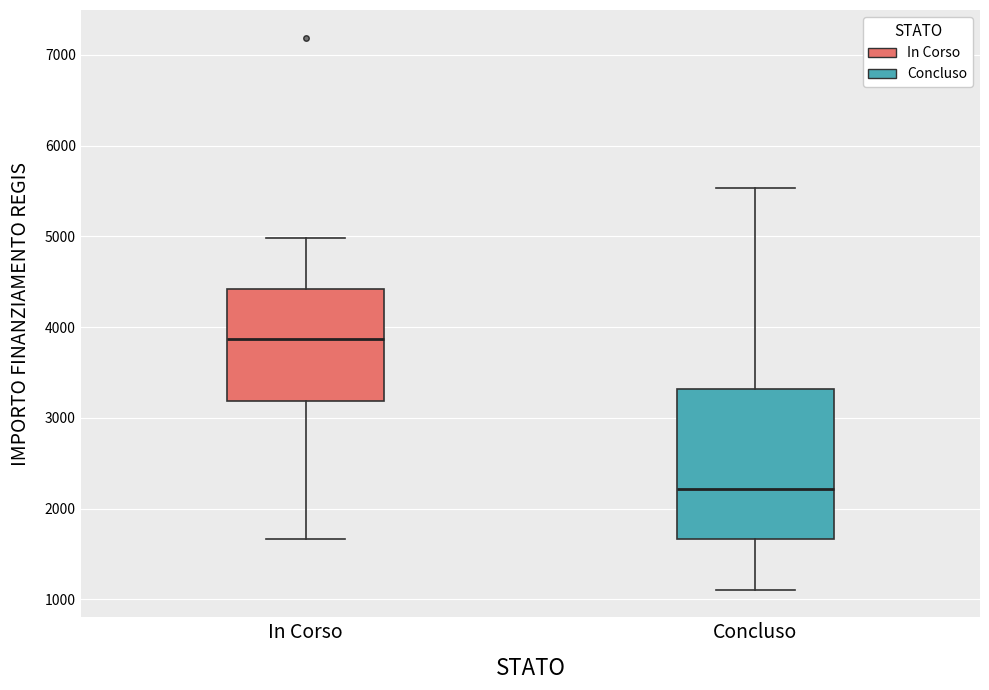

Reading left to right, read every box against the y-axis: the position of its median line, the range the box covers, and the ends of its whiskers. The values are not printed on the chart, so give them approximately, as read against the axis.

In Corso: median 3900, box 3200 to 4400, whiskers 1700 to 5000
Concluso: median 2200, box 1700 to 3300, whiskers 1100 to 5500